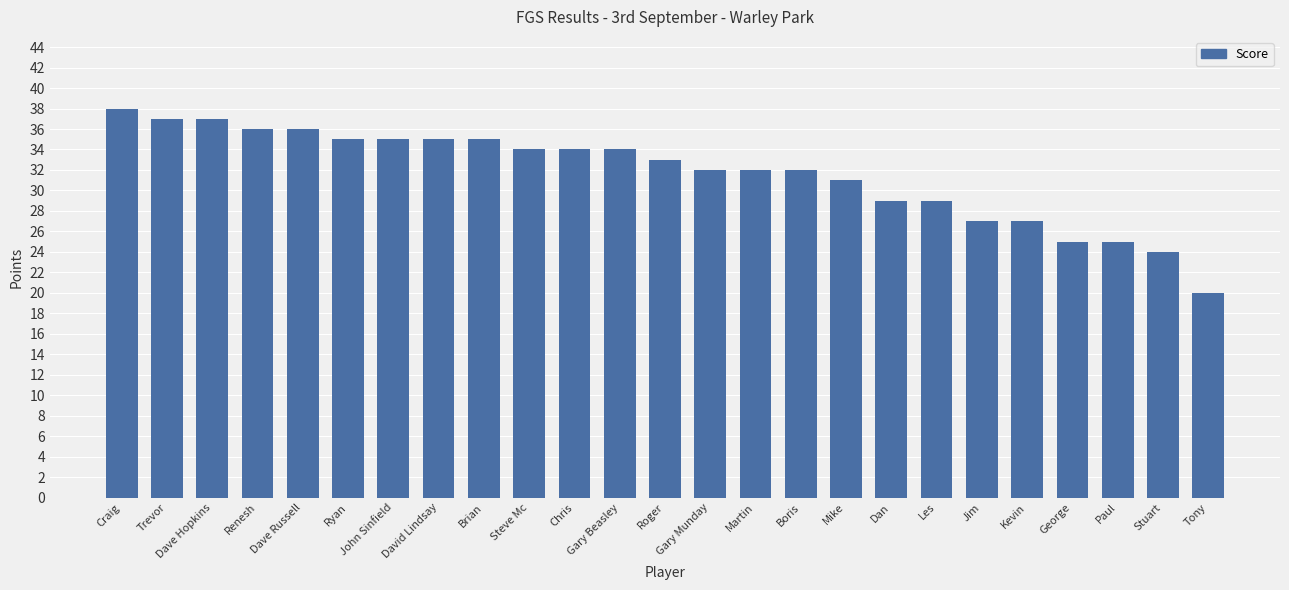

Reading left to right, list all the values displayed in this chart.

38	37	37	36	36	35	35	35	35	34	34	34	33	32	32	32	31	29	29	27	27	25	25	24	20